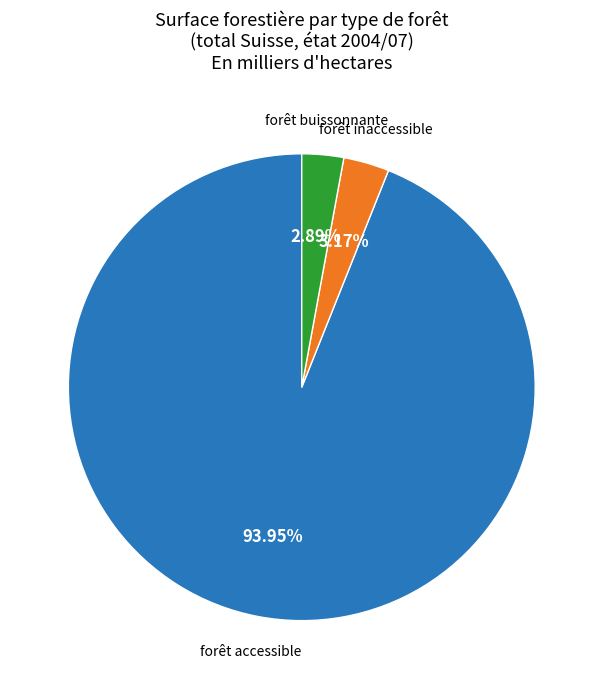

Between forêt inaccessible and forêt accessible, which is larger?

forêt accessible